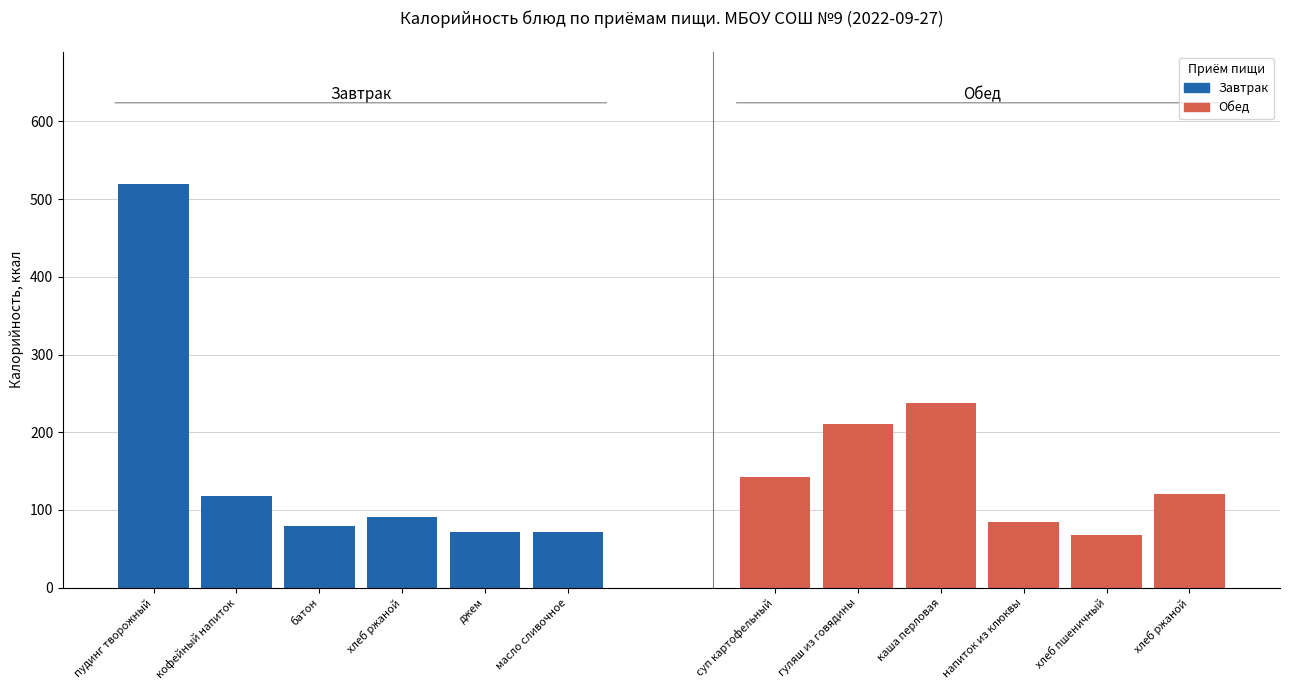

Which series has the widest spread of values?

Завтрак